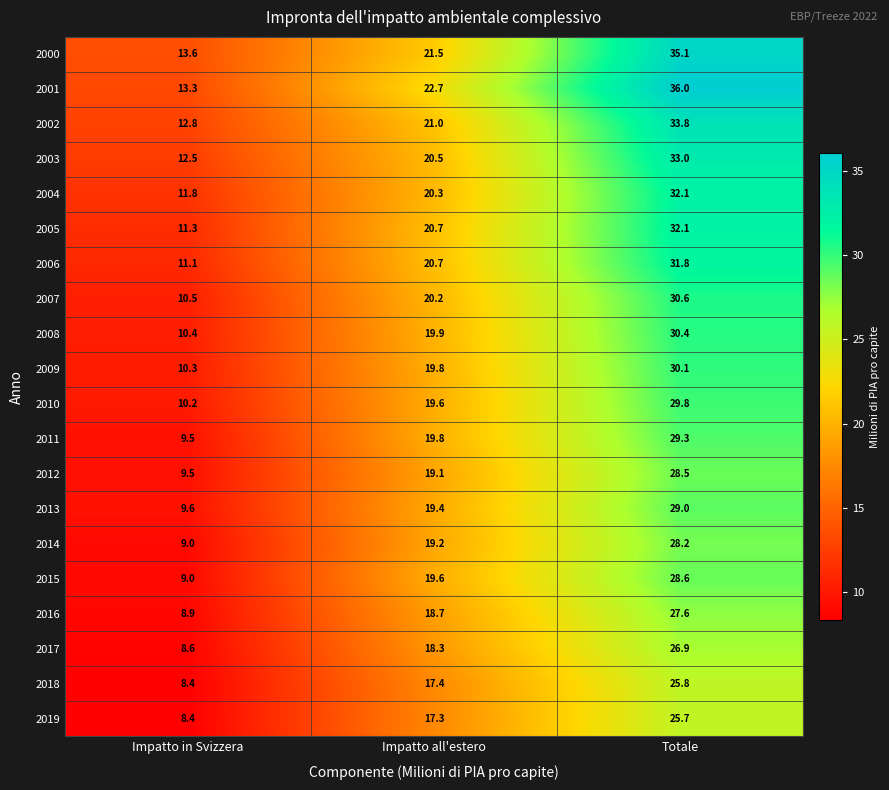

How many categories are shown in the chart?

3